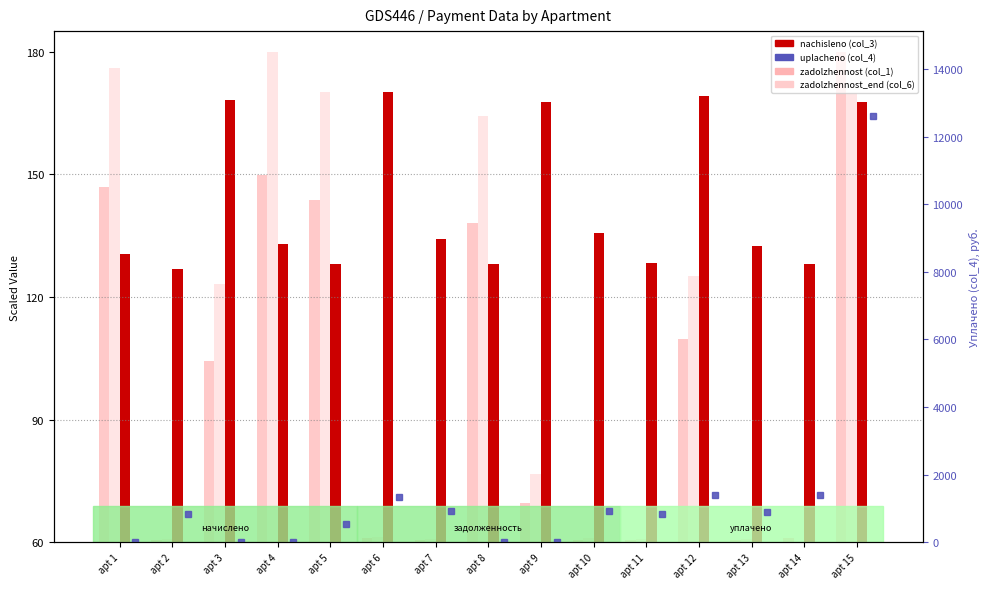

How many bars are there in each group?

4